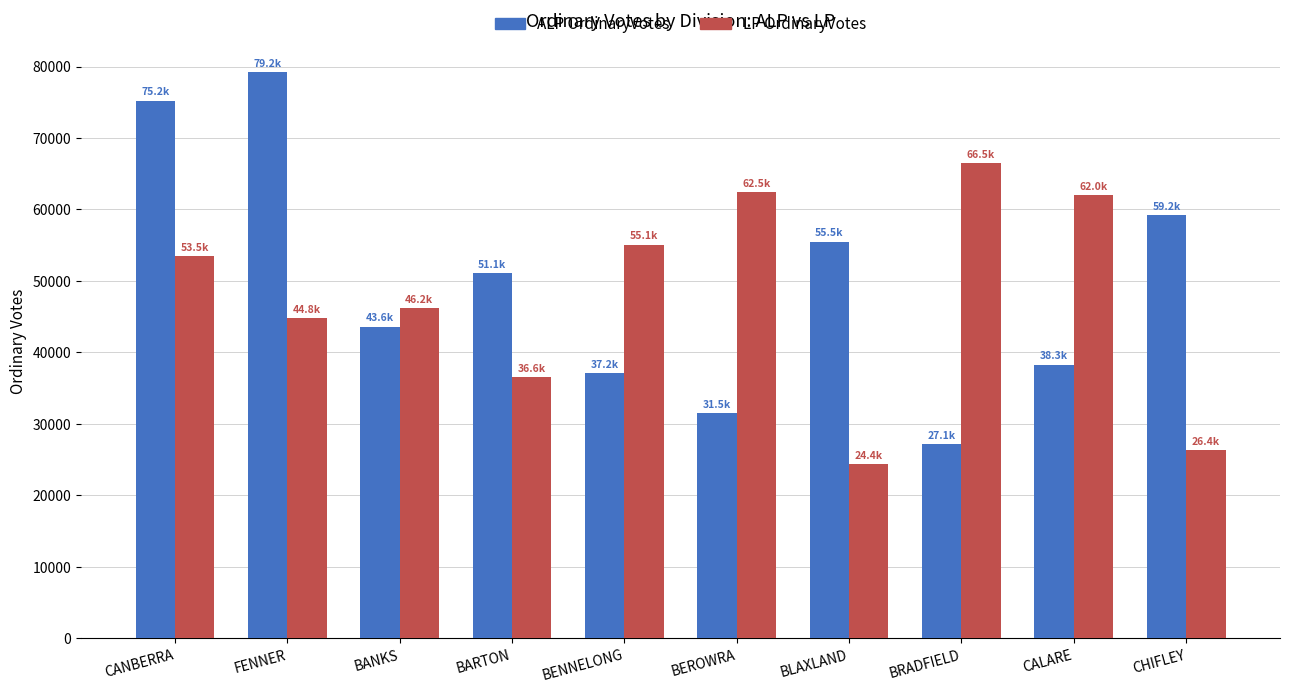

What are all the series names shown in the legend?

ALP OrdinaryVotes, LP OrdinaryVotes